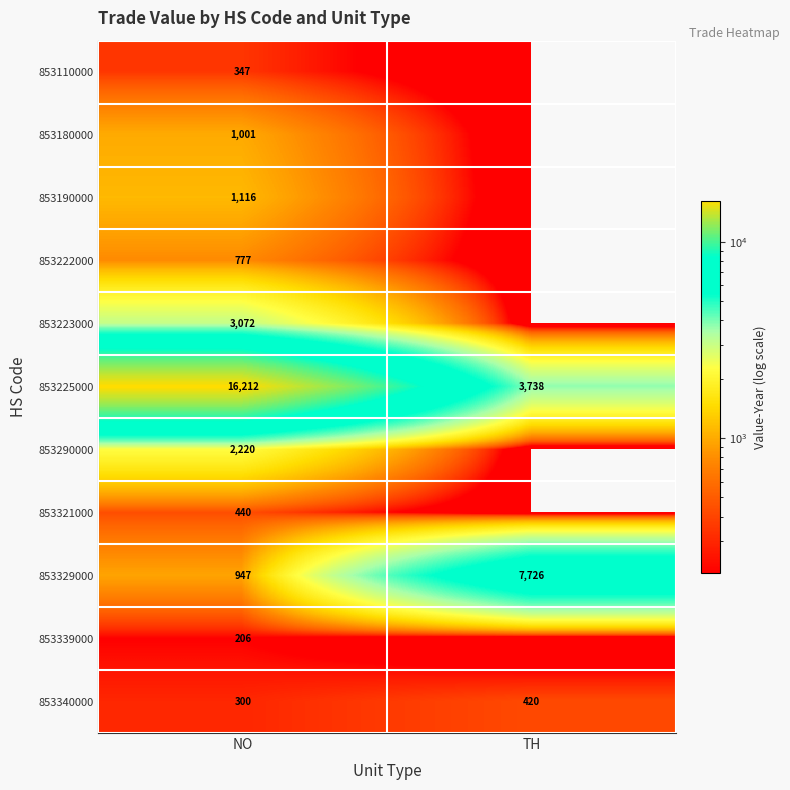

What is the spread (max minus min) of values at NO?

16006